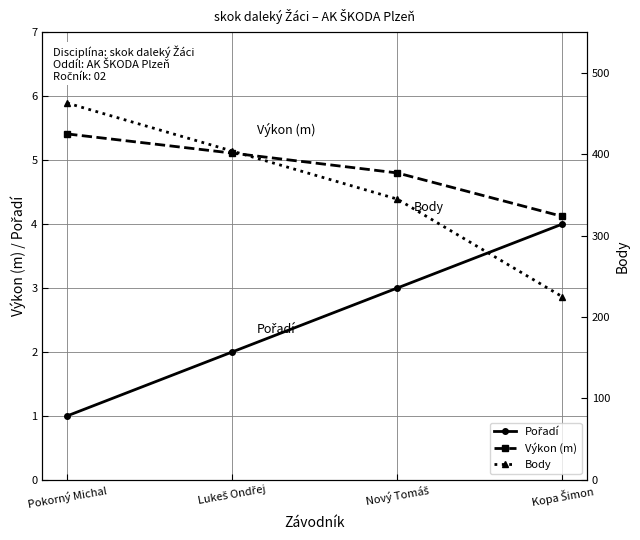

What is the label of the 2nd point from the left?

Lukeš Ondřej